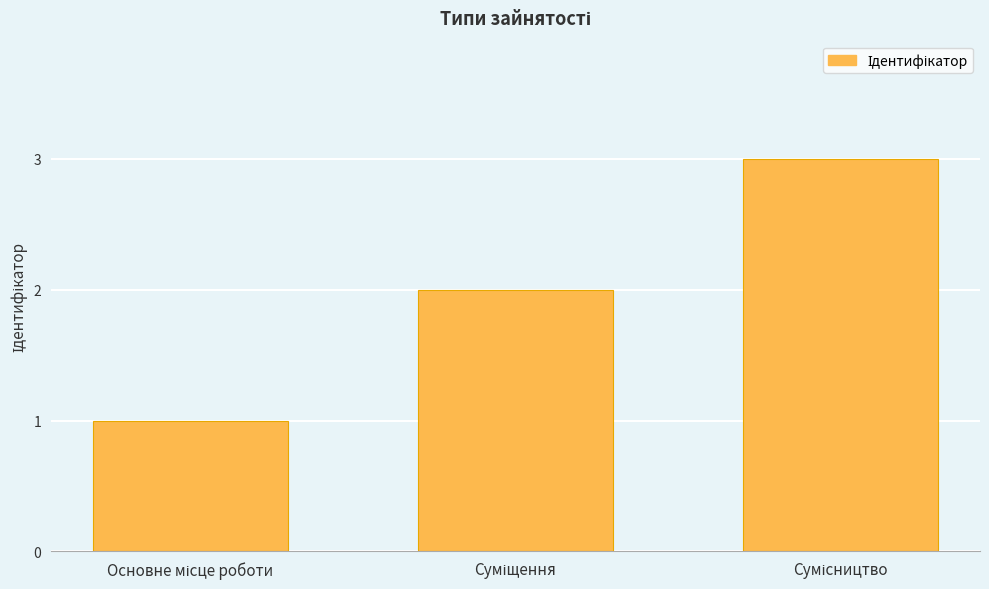

How many series are shown in this chart?

1